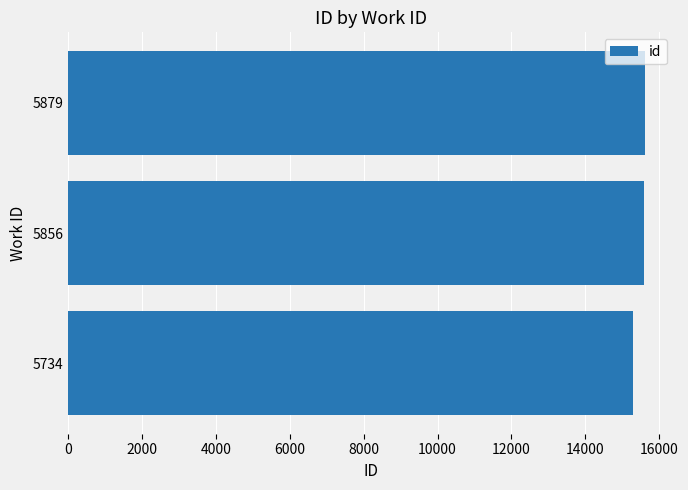

What value does the data have at 5879?

15620